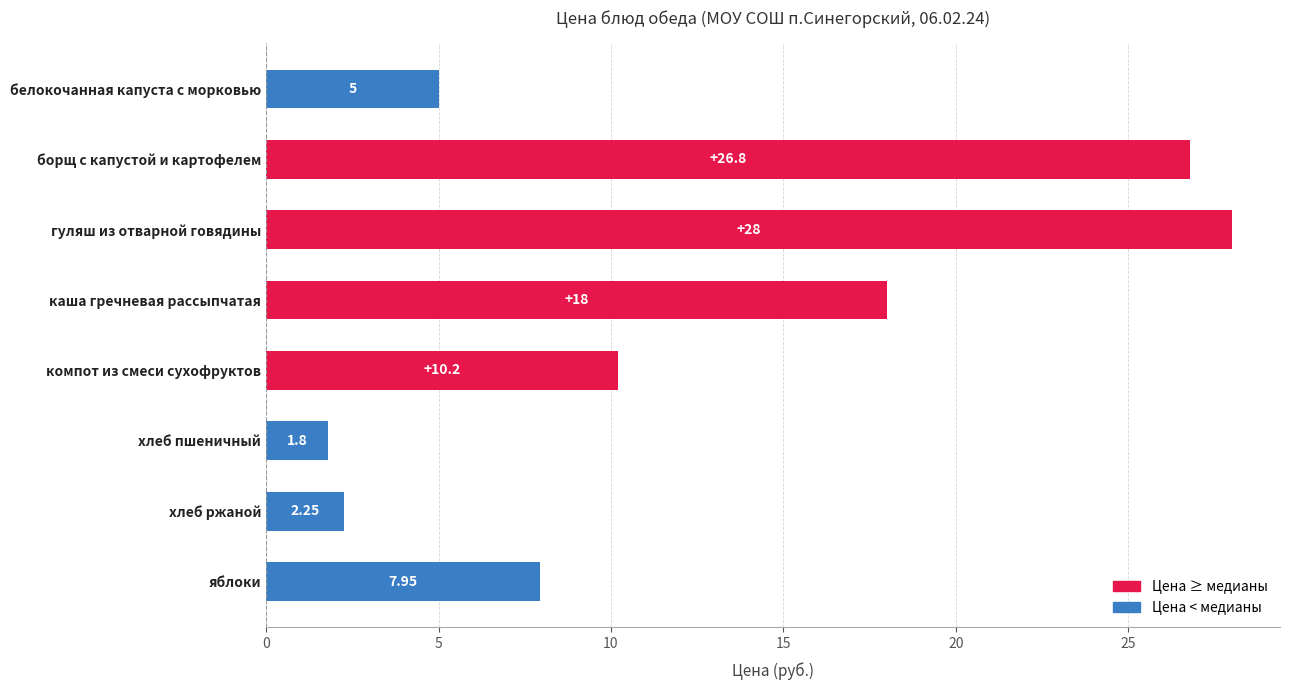

At which category does the chart reach its minimum across all series?

хлеб пшеничный